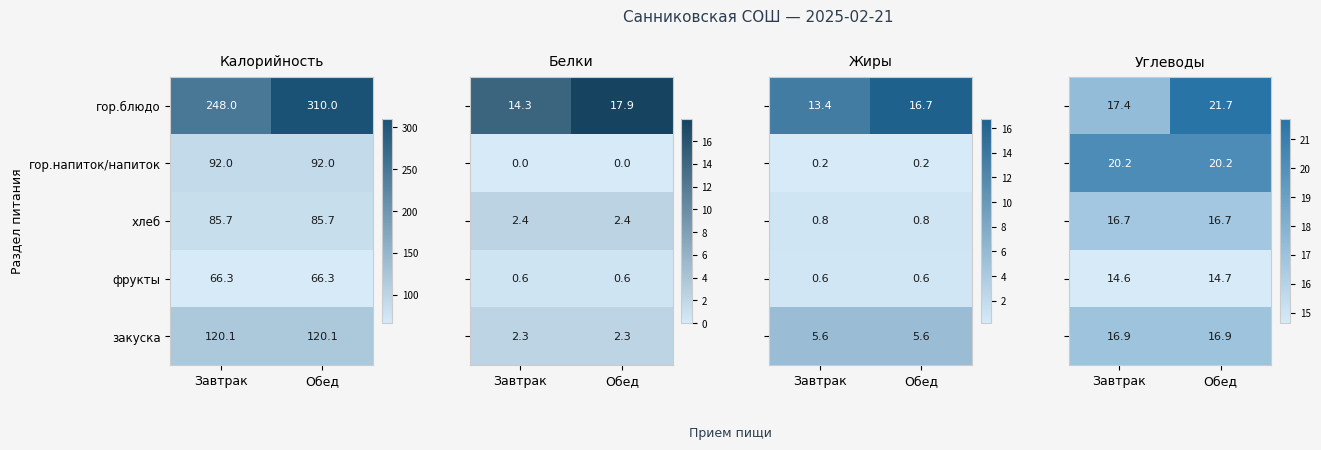

What is the sum of the фрукты values at Завтрак and Обед?

132.6